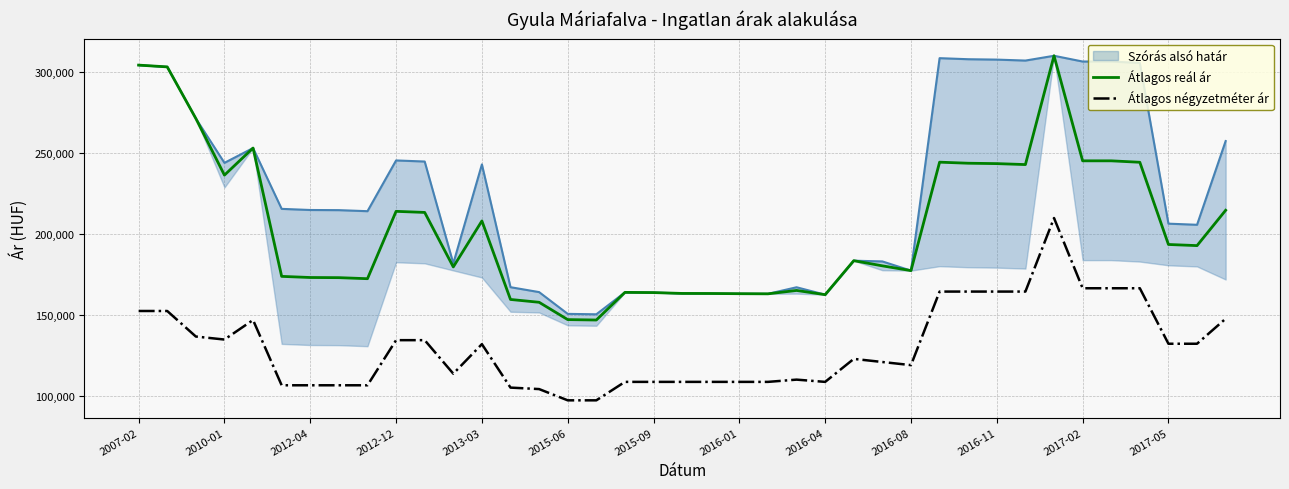

The value of Átlagos reál ár at 2016-01 is 163305. True or false?

True